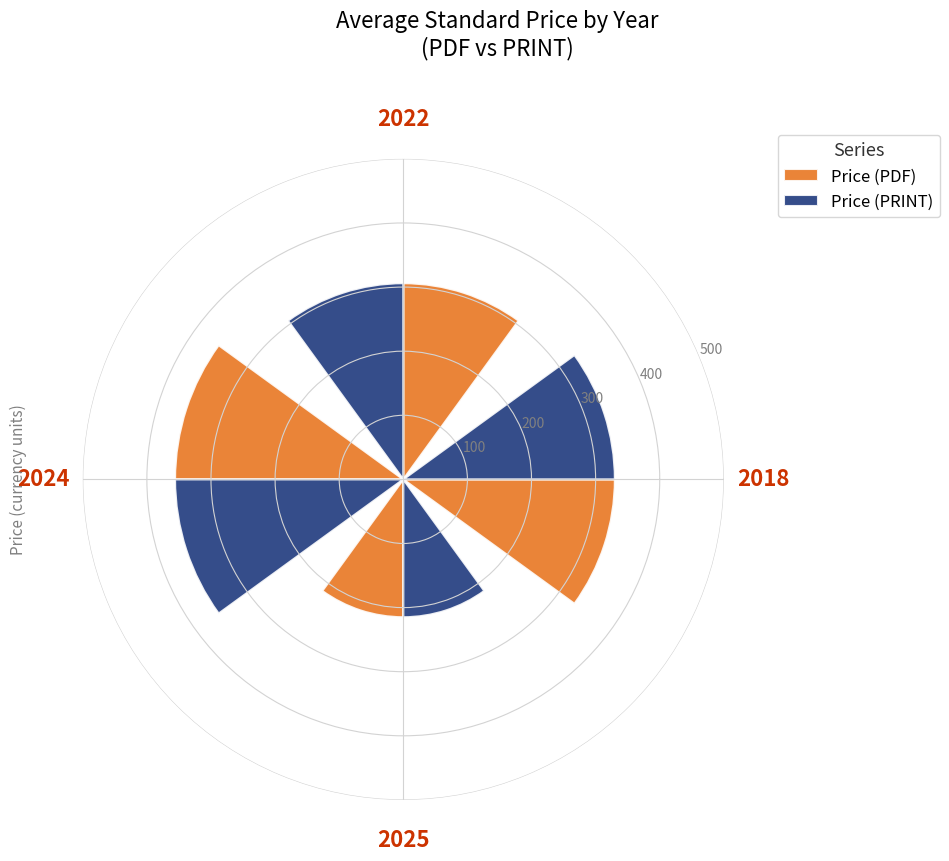

At which category does the chart reach its minimum across all series?

2025